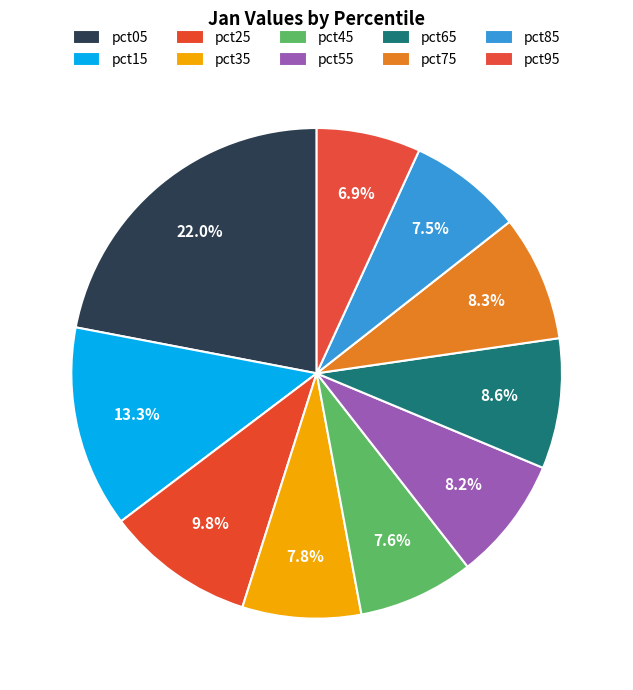

To the nearest percent, what is the combined percentage of pct25 and pct95?

17%